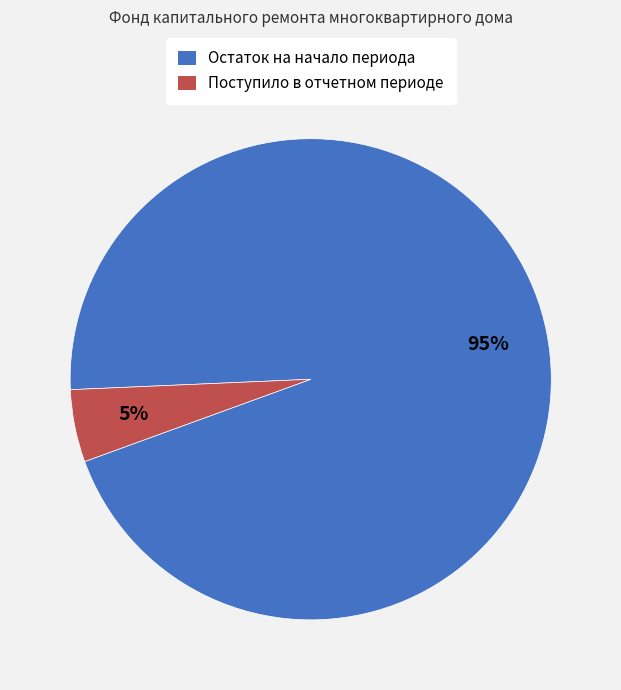

To the nearest percent, what is the average slice percentage?

50%